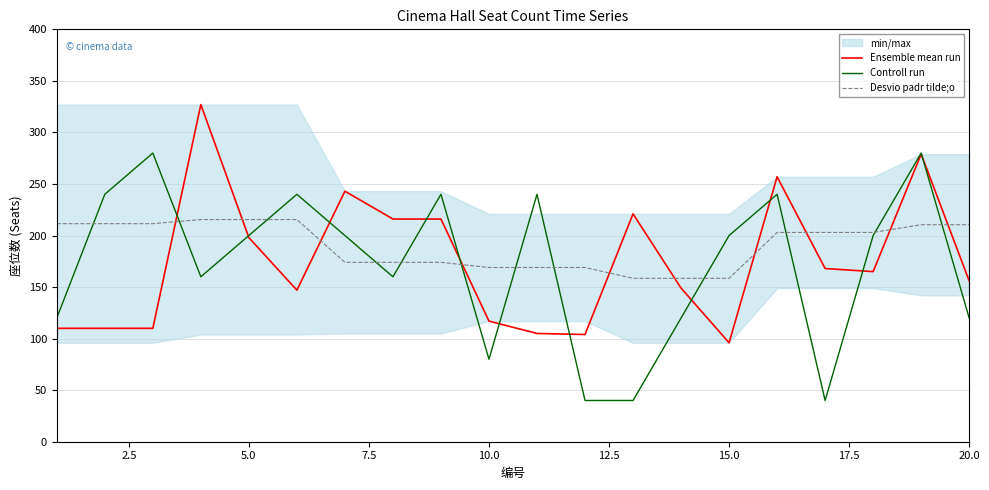

What is the highest value of the Desvio padr tilde;o series?

215.5